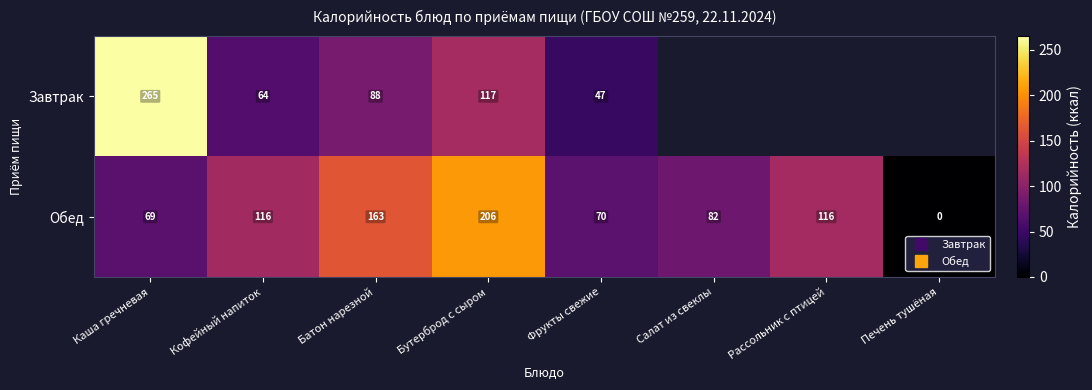

True or false: Обед has a value of 264.1 at Батон нарезной.

False